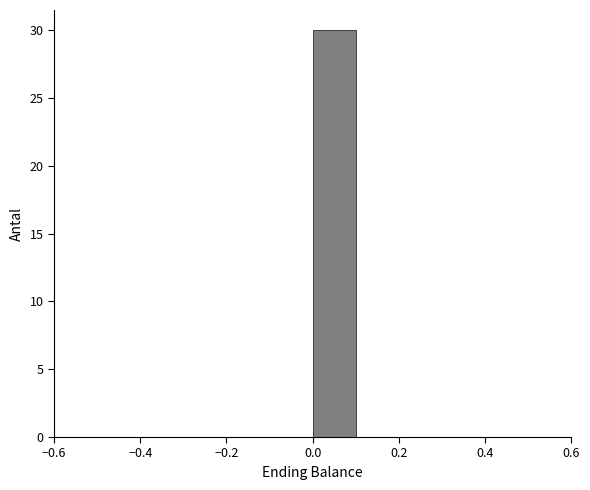

What is the height of the bar covering 0.0 to 0.1 on the x-axis? The values are not printed on the chart, so give them approximately, as read against the axis.

30